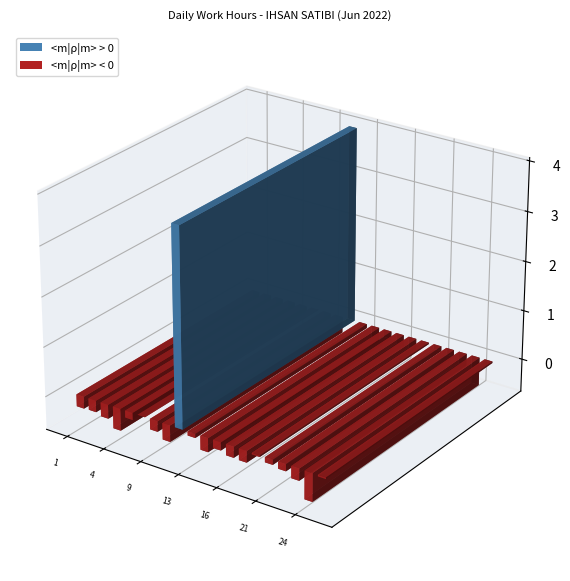

How many bars are there in total?

20